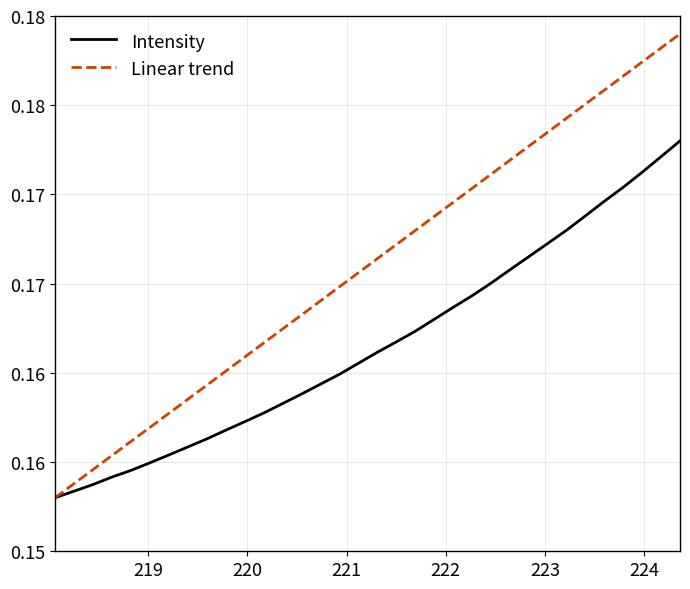

Does the chart display data point markers on the line(s)?

No